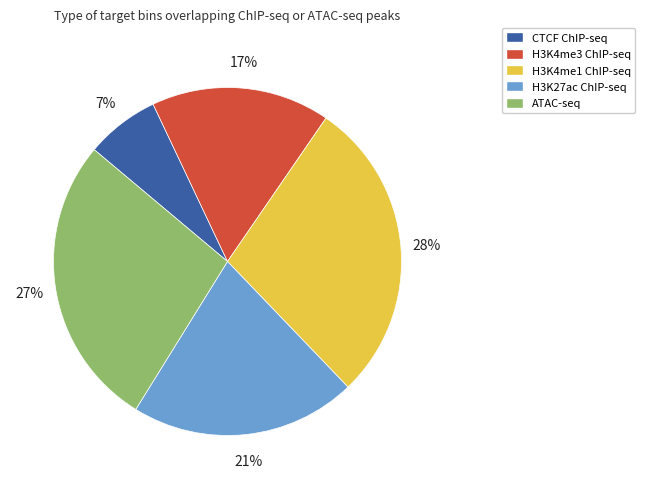

To the nearest percent, what is the difference between the largest and smallest slice percentages?

21%